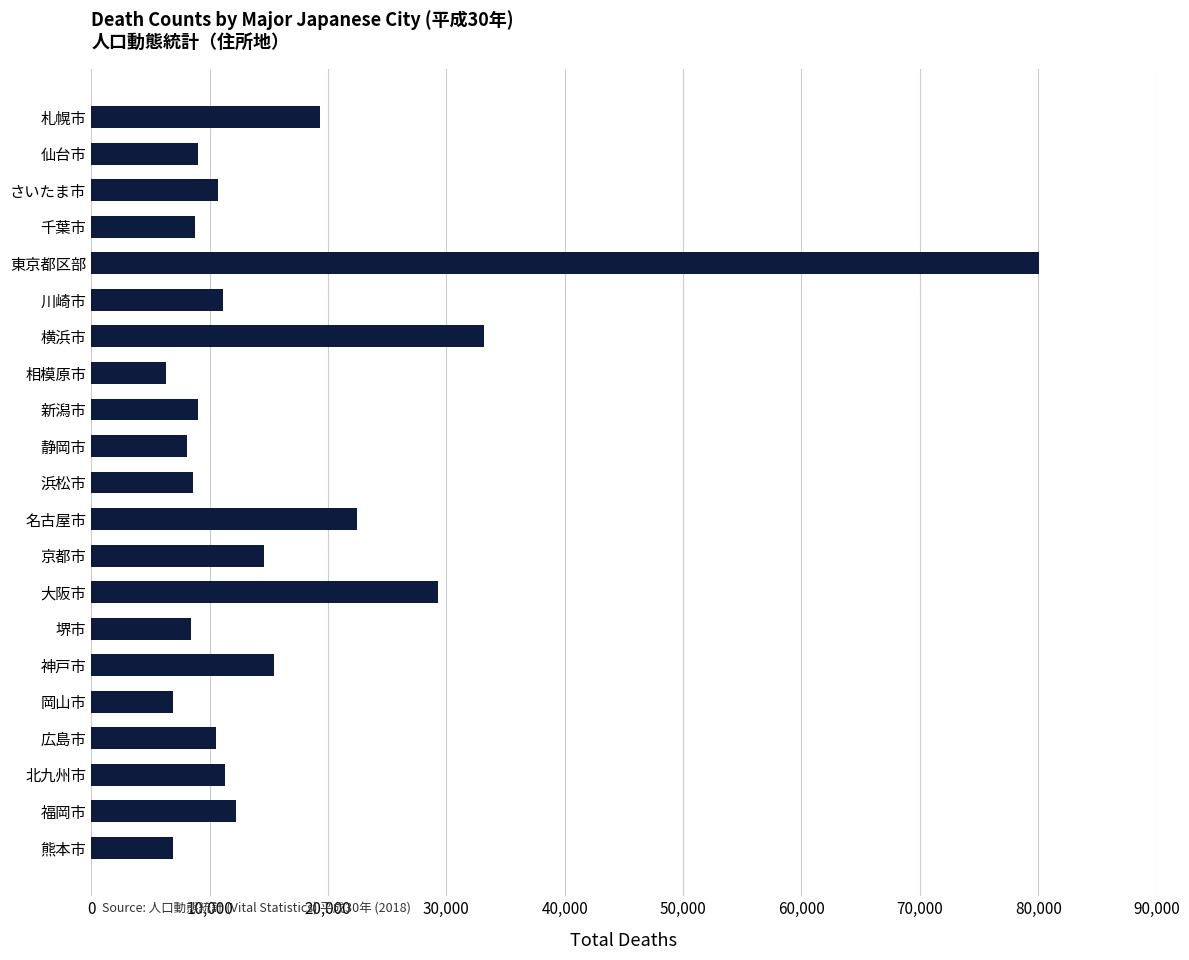

The value at 名古屋市 is 34387. True or false?

False